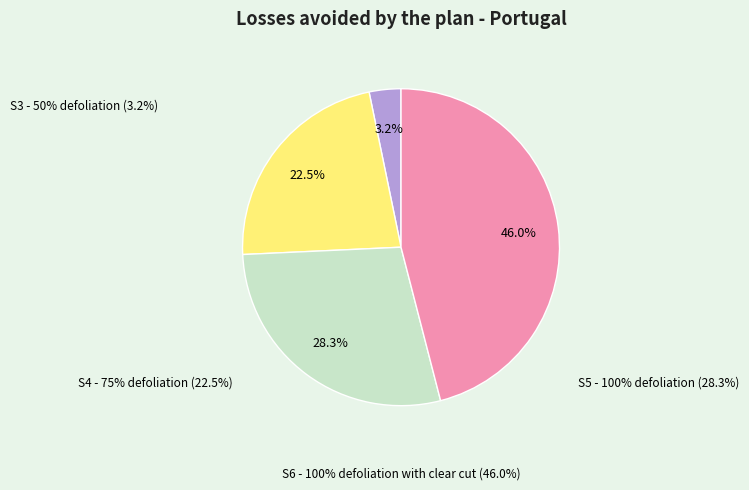

Is there any slice that represents more than half of the pie?

No